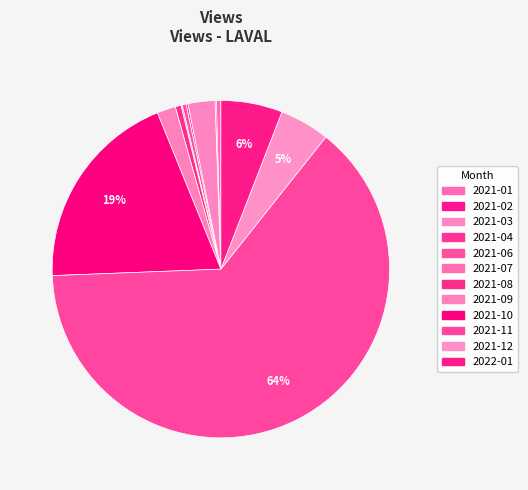

The 2021-01 slice represents 0% of the pie. True or false?

True